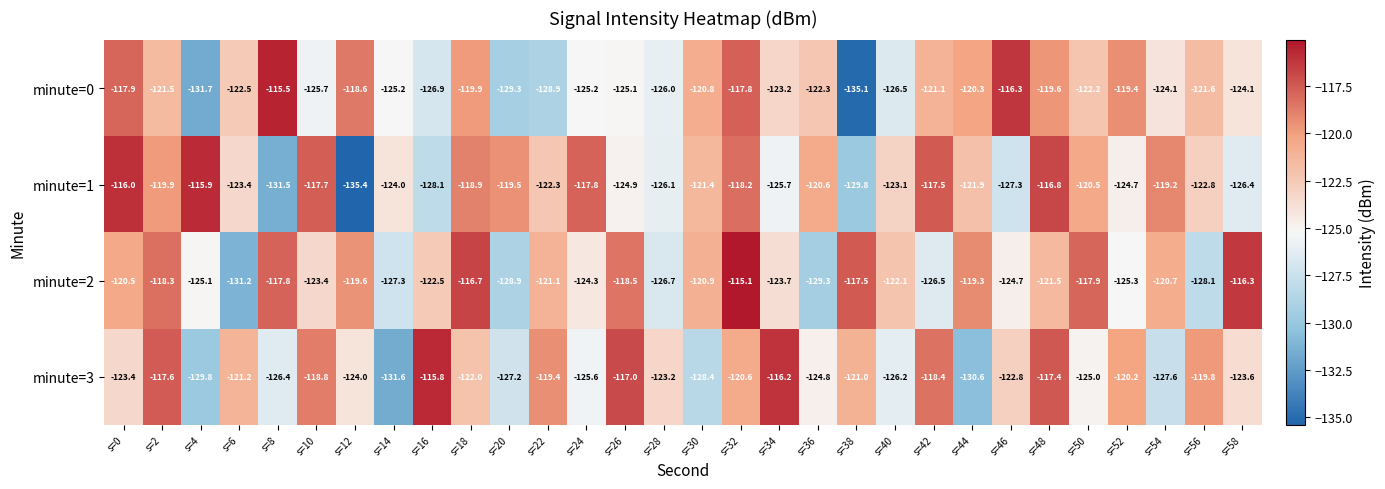

True or false: minute=3 has a value of -161.5 at s=28.

False